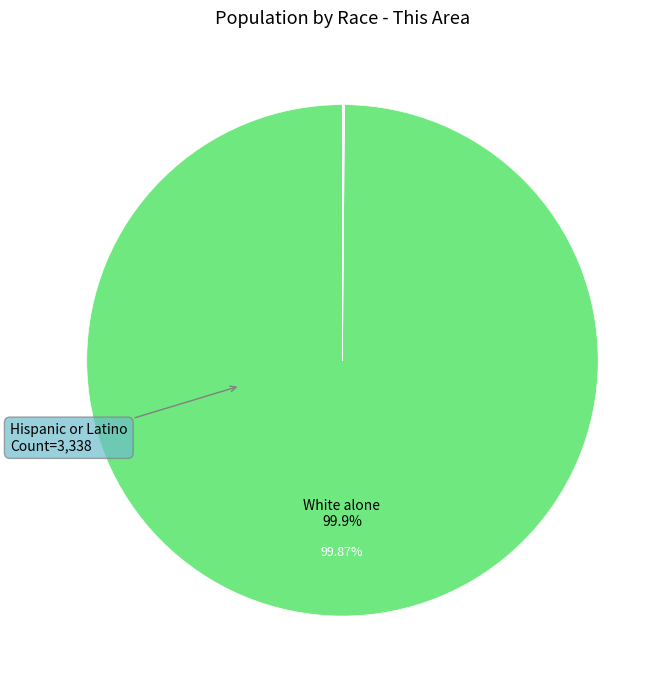

Is there any slice that represents more than half of the pie?

Yes